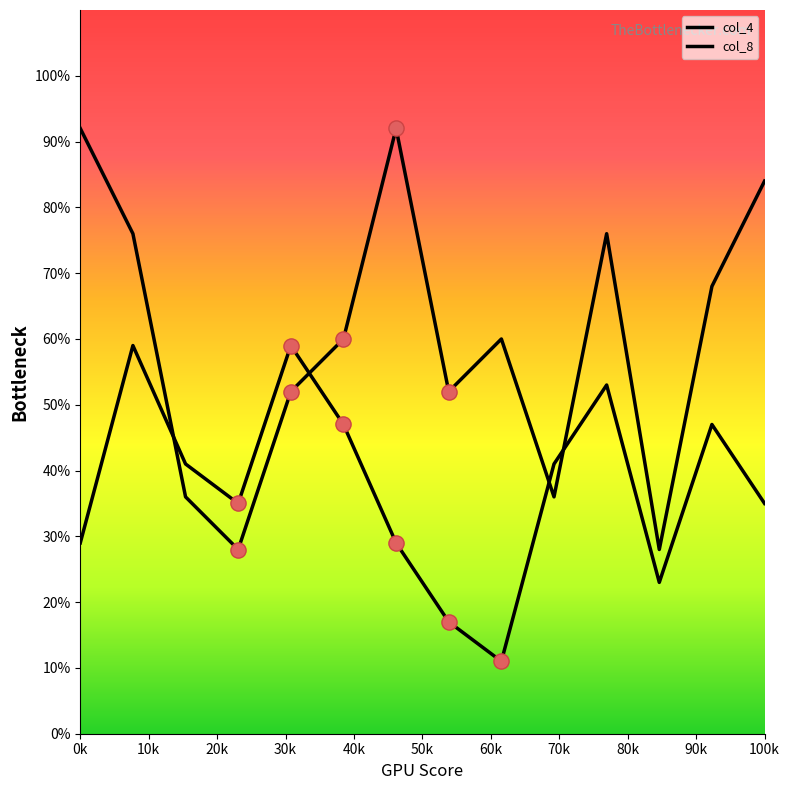

How many lines are shown in the chart?

2